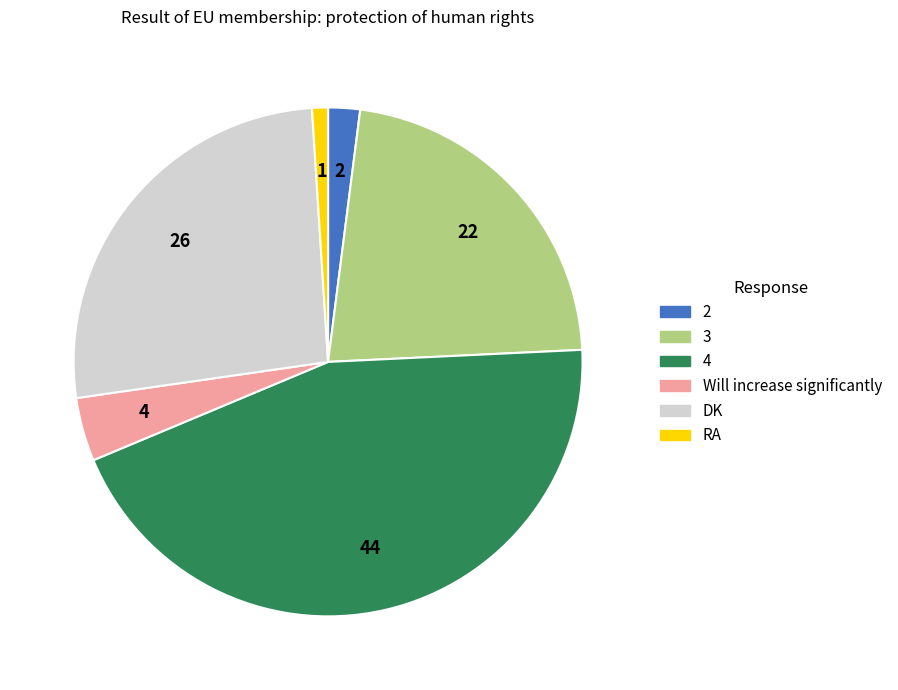

Does 4 account for over 50% of the chart?

No